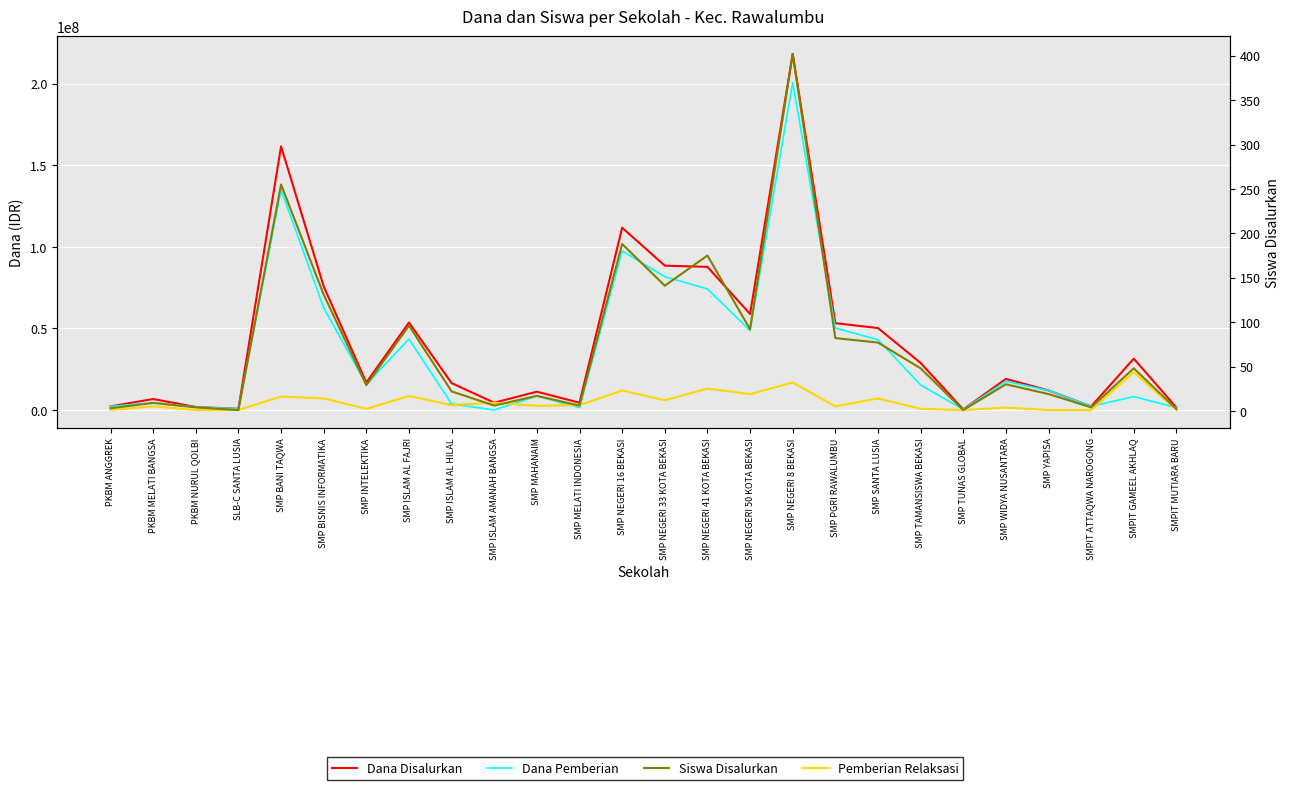

Rank the categories by Siswa Disalurkan value from highest to lowest.

SMP NEGERI 8 BEKASI, SMP BANI TAQWA, SMP NEGERI 16 BEKASI, SMP NEGERI 41 KOTA BEKASI, SMP NEGERI 33 KOTA BEKASI, SMP BISNIS INFORMATIKA, SMP ISLAM AL FAJRI, SMP NEGERI 50 KOTA BEKASI, SMP PGRI RAWALUMBU, SMP SANTA LUSIA, SMP TAMANSISWA BEKASI, SMPIT GAMEEL AKHLAQ, SMP WIDYA NUSANTARA, SMP INTELEKTIKA, SMP ISLAM AL HILAL, SMP YAPISA, SMP MAHANAIM, PKBM MELATI BANGSA, SMP ISLAM AMANAH BANGSA, SMP MELATI INDONESIA, PKBM NURUL QOLBI, SMPIT ATTAQWA NAROGONG, PKBM ANGGREK, SMPIT MUTIARA BARU, SLB-C SANTA LUSIA, SMP TUNAS GLOBAL